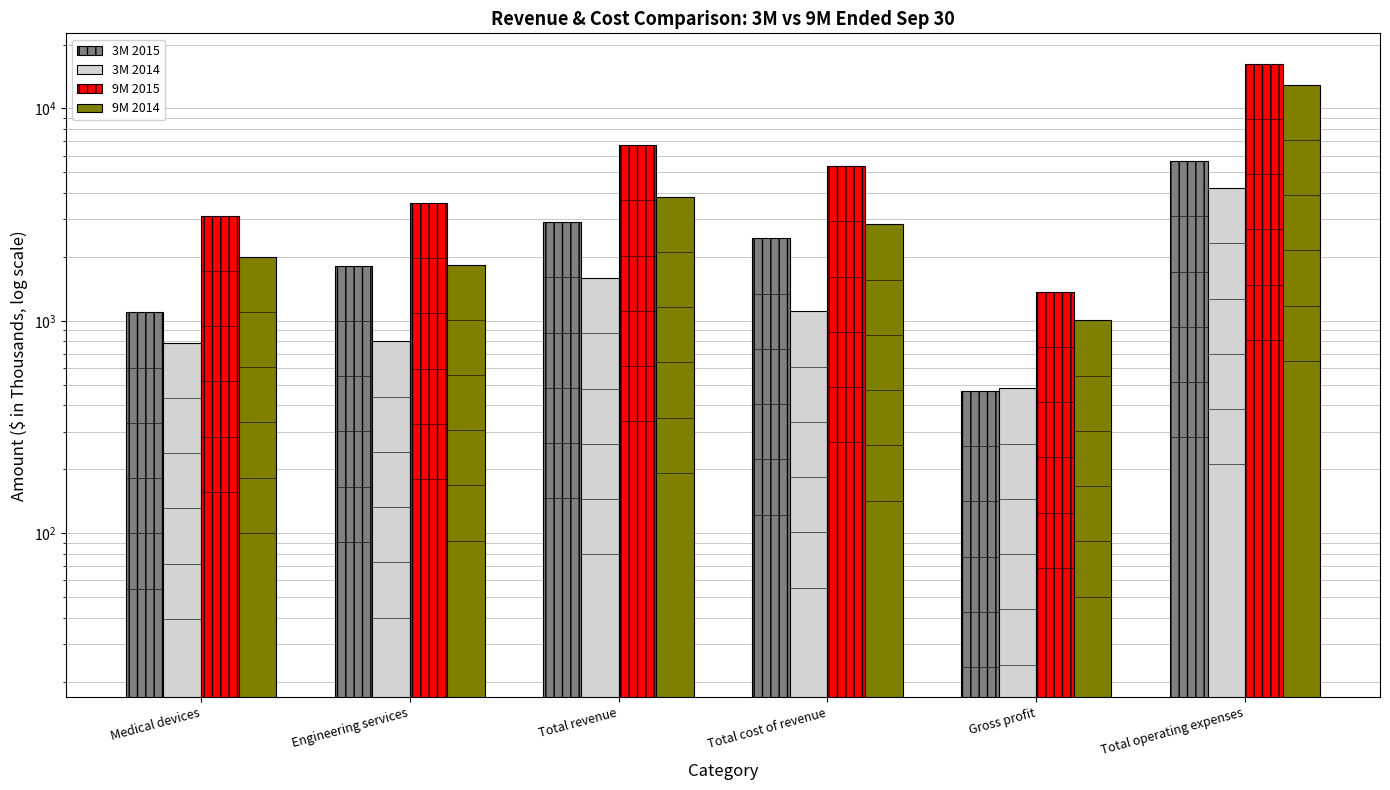

Reading right to left, list all the values displayed in this chart.

3M 2015: 5649	468	2447	2915	1820	1095
3M 2014: 4212	480	1108	1588	799	789
9M 2015: 16282	1373	5345	6718	3590	3128
9M 2014: 12940	1005	2842	3847	1841	2006